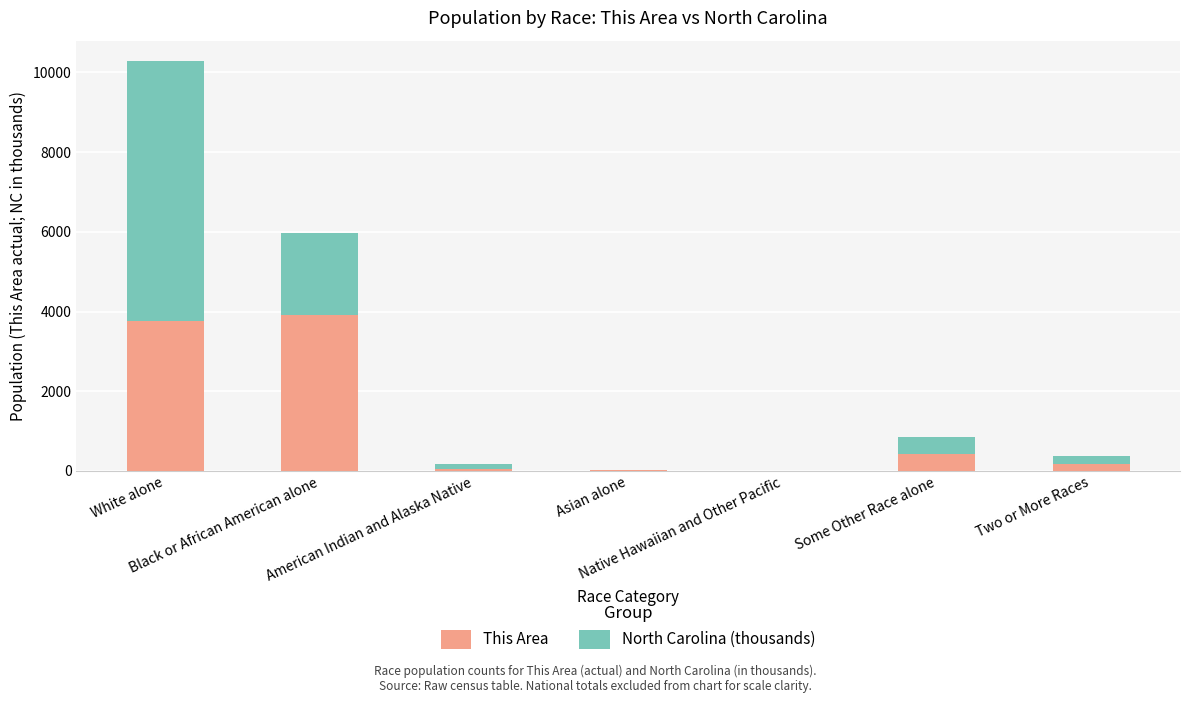

What are all the series names shown in the legend?

This Area, North Carolina (thousands)